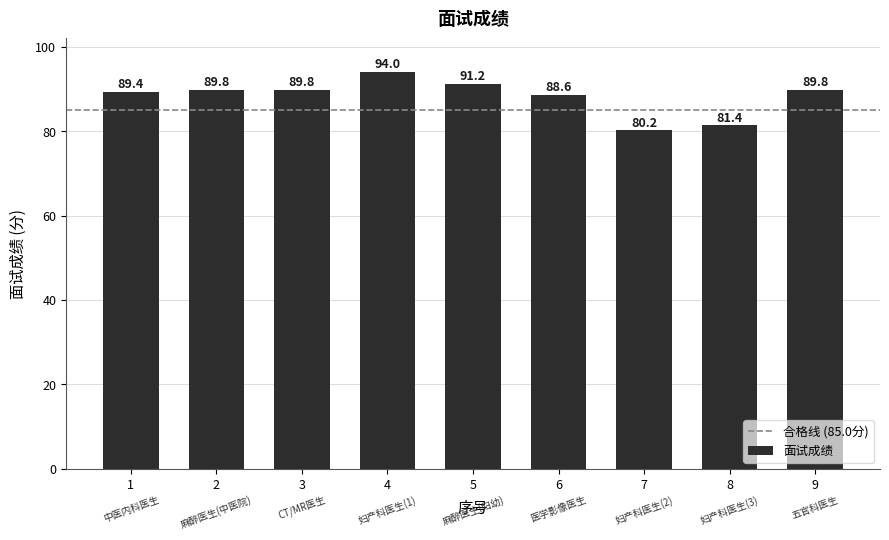

Read the value at 7.

80.2